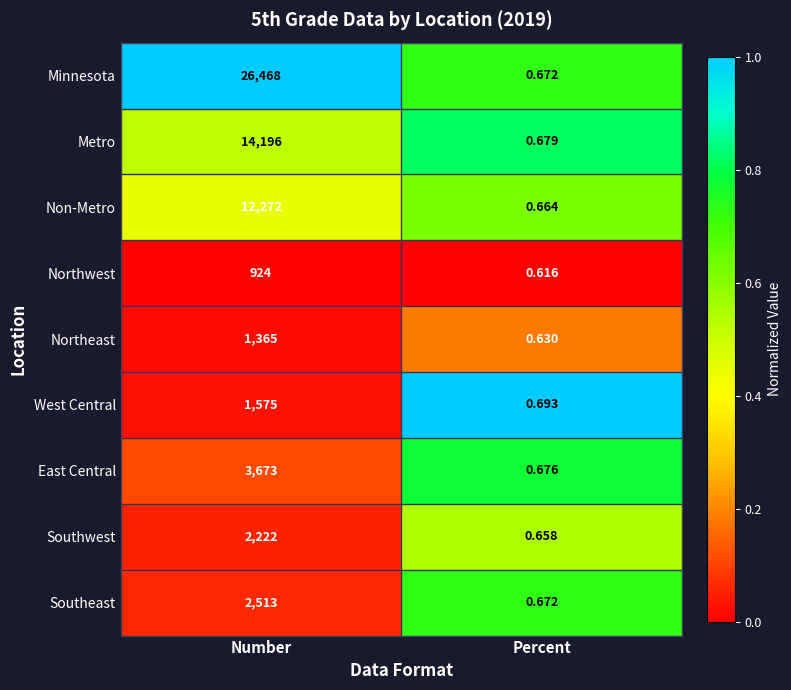

What is the maximum value shown in the chart?

26468.0